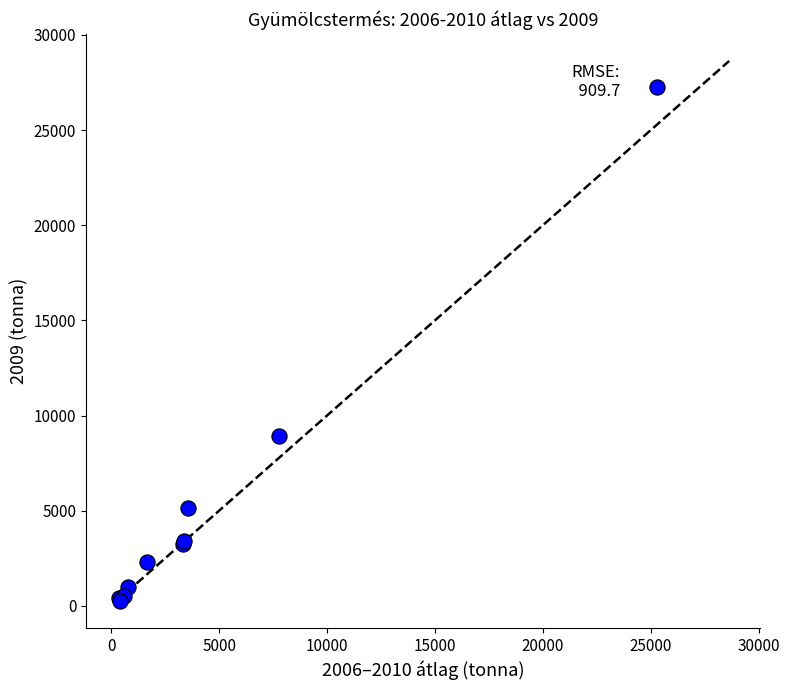

What Y value in the scatter plot is closest to 13774?

8933